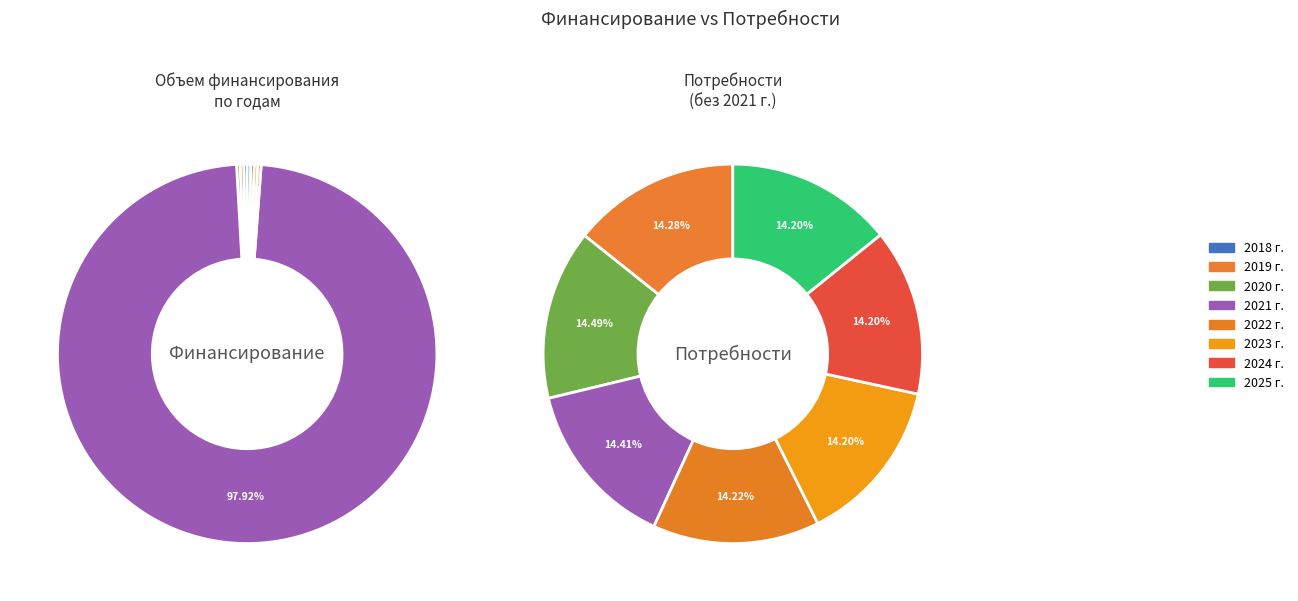

Rank the categories by value from lowest to highest.

2023 г., 2024 г., 2025 г., 2022 г., 2018 г., 2020 г., 2019 г., 2021 г.